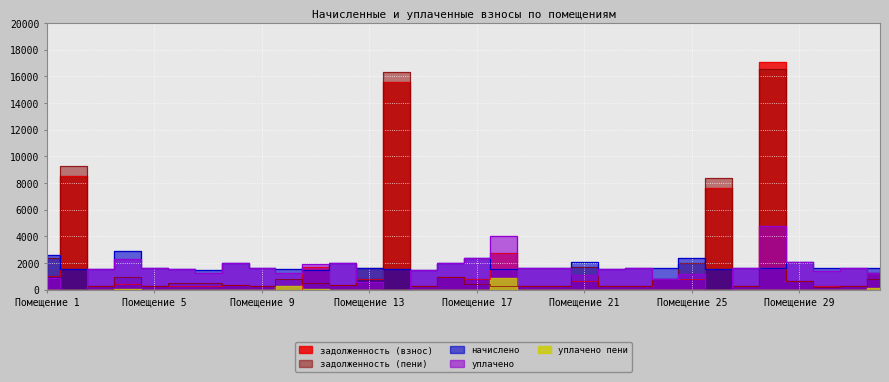

Which series has the largest total across all categories?

задолженность (пени)